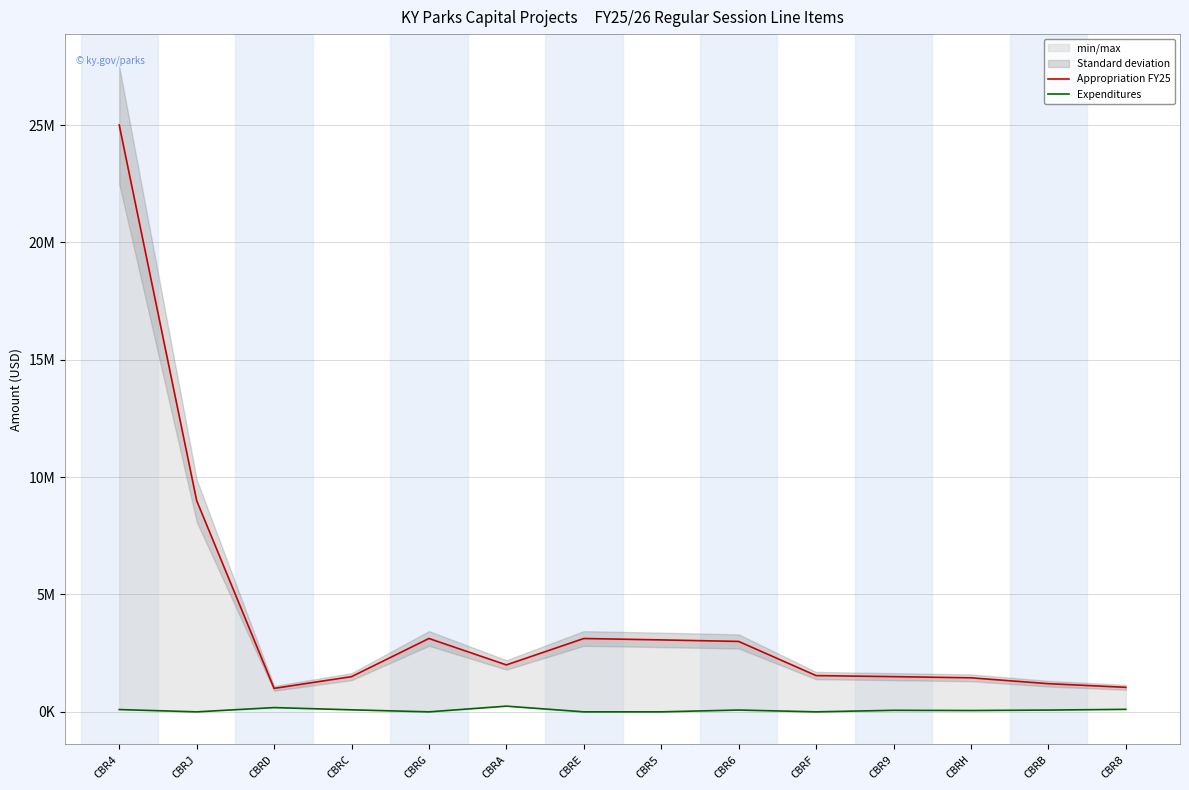

Does the chart have visible grid lines?

Yes